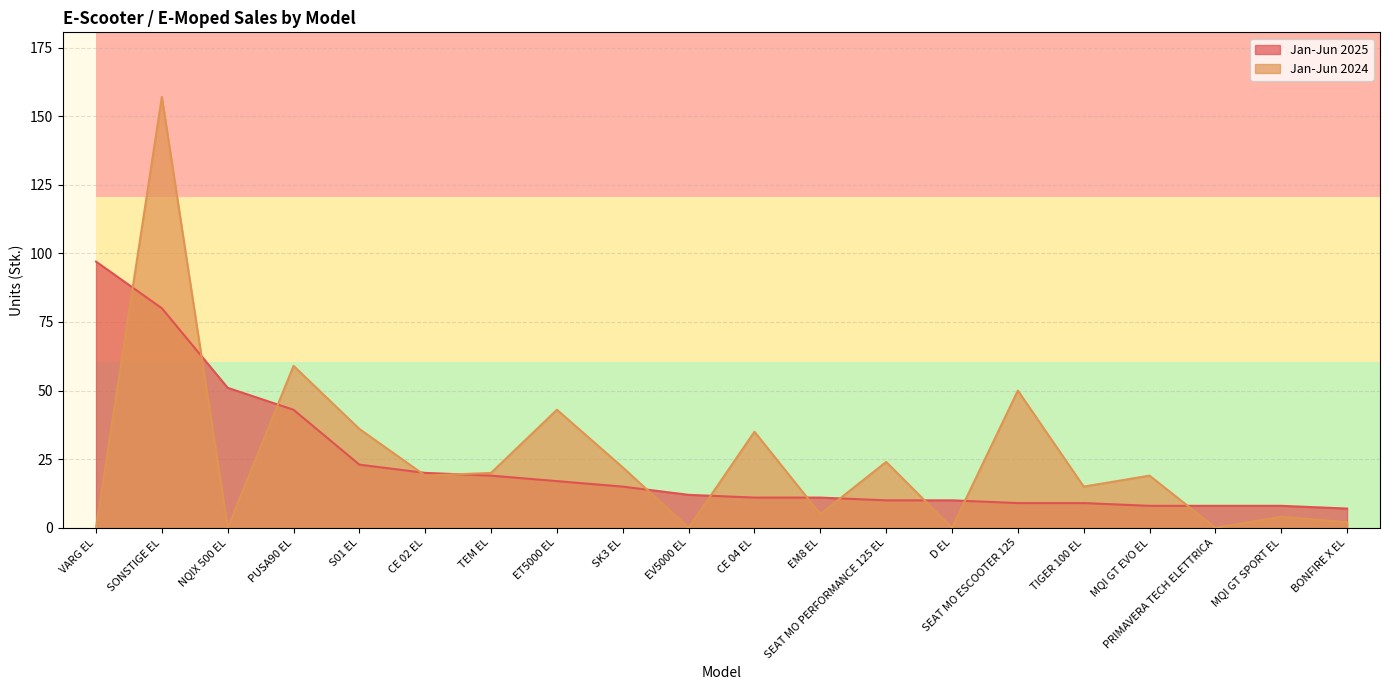

Where is the first local maximum for Jan-Jun 2024?

SONSTIGE EL